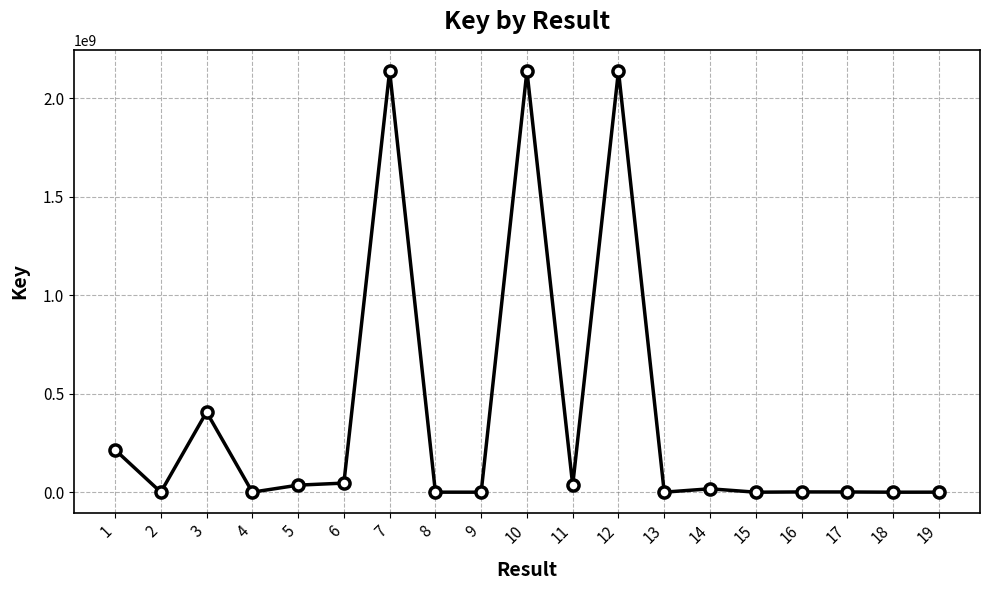

Is it true that the value at 10 is 2137681817?

True